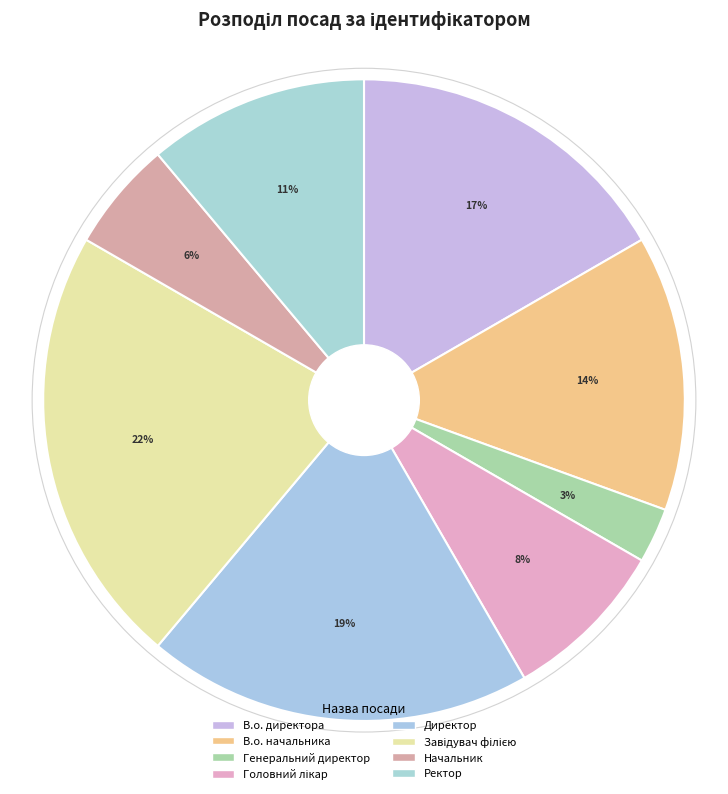

How many slices are in this pie chart?

8